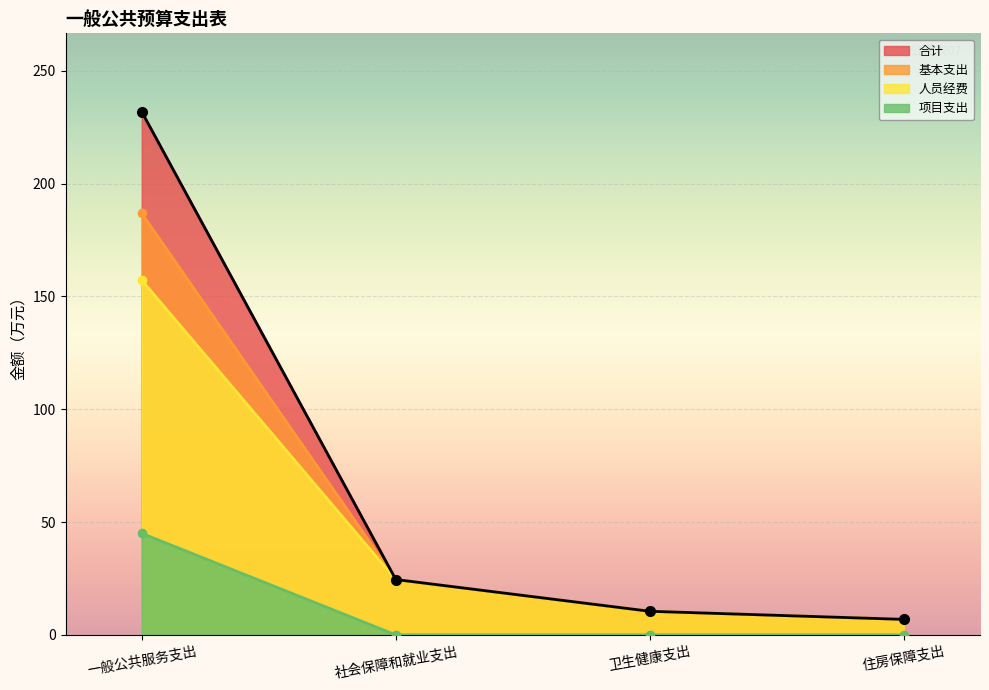

What value does the 合计 series have at 卫生健康支出?

10.4